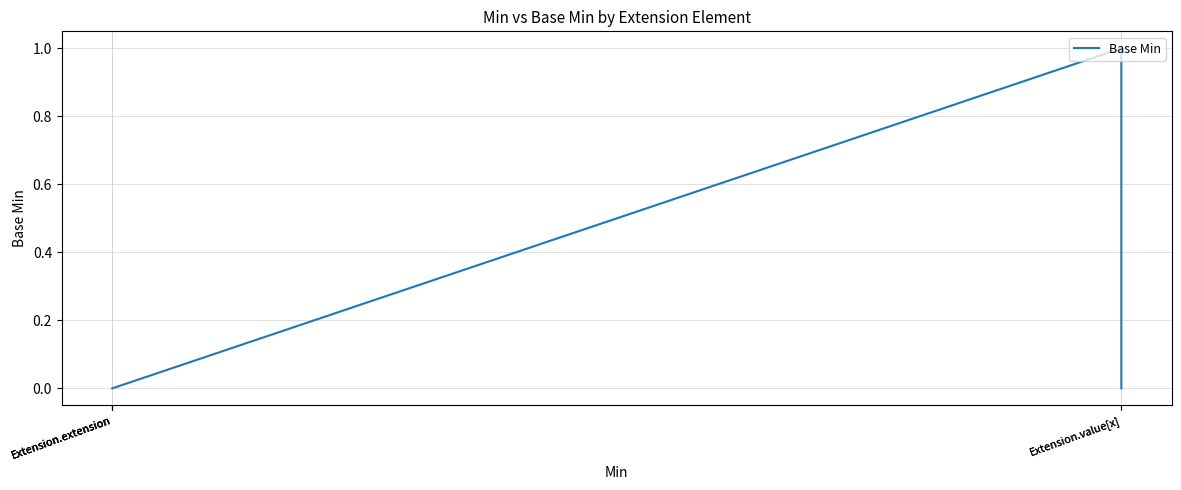

True or false: there are more than 2 points higher than both neighbors.

False